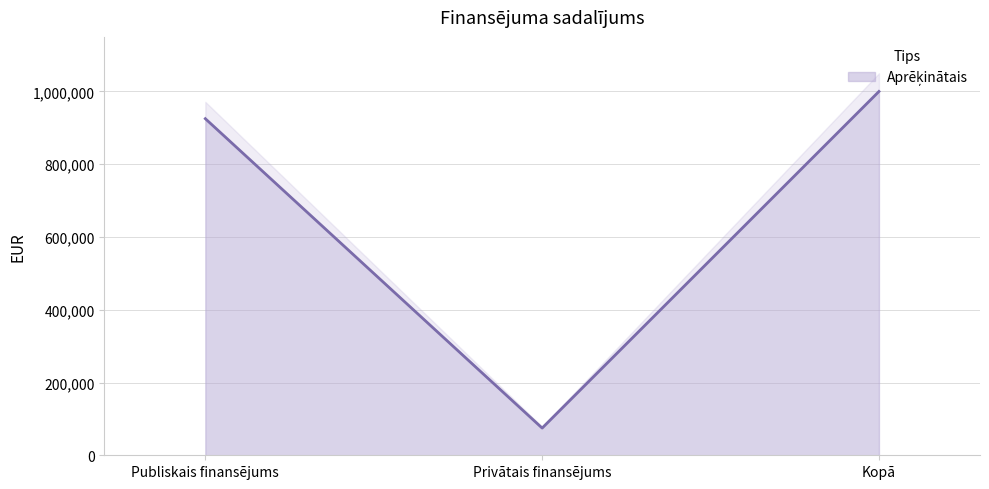

At which label is the value closest to 537401?

Publiskais finansējums